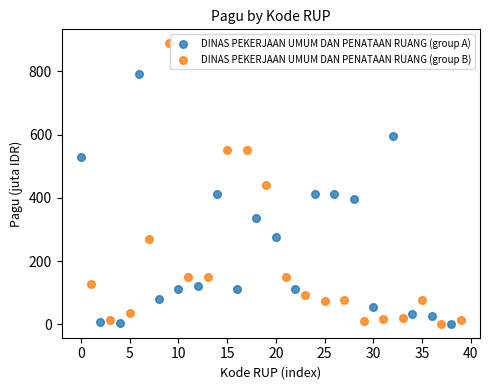

Which series has the largest Y range (max minus min)?

DINAS PEKERJAAN UMUM DAN PENATAAN RUANG (group B)